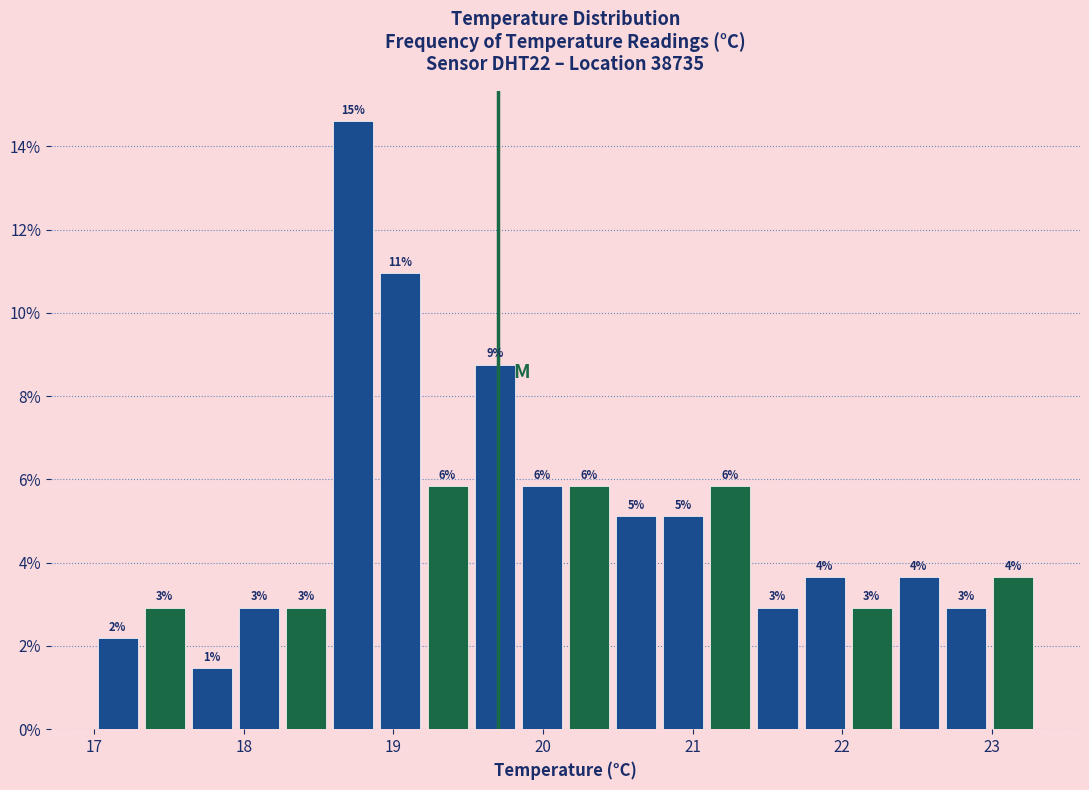

Around what value on the x-axis is the tallest bar? Give the approximate position of its centre, as read against the axis.

18.7